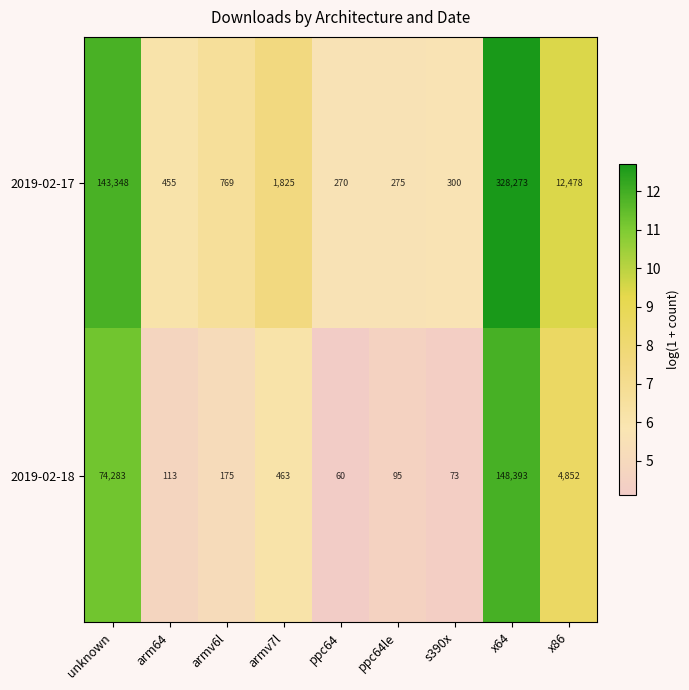

Which series has the largest total across all categories?

2019-02-17